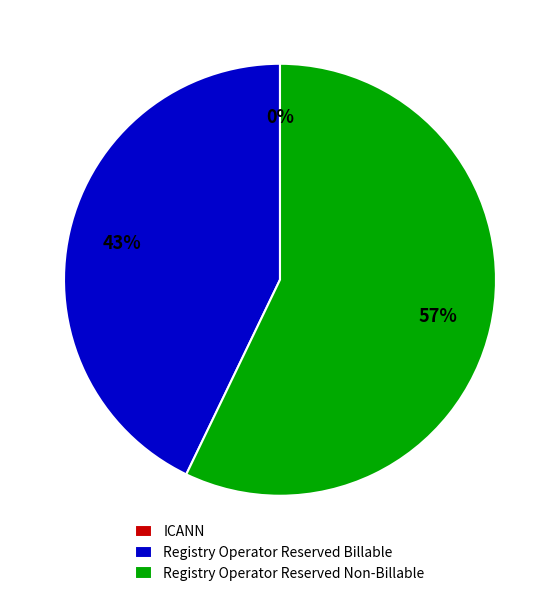

Is it true that Registry Operator Reserved Non-Billable is 51% of the pie?

False